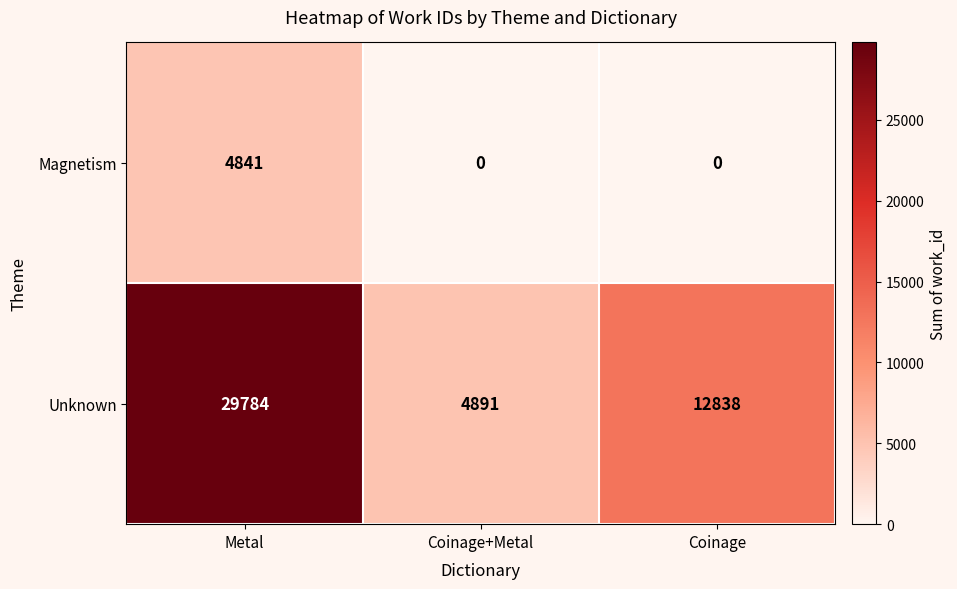

Reading left to right, what are all the values shown in this chart?

Magnetism: Metal=4841	Coinage+Metal=0	Coinage=0
Unknown: Metal=29784	Coinage+Metal=4891	Coinage=12838